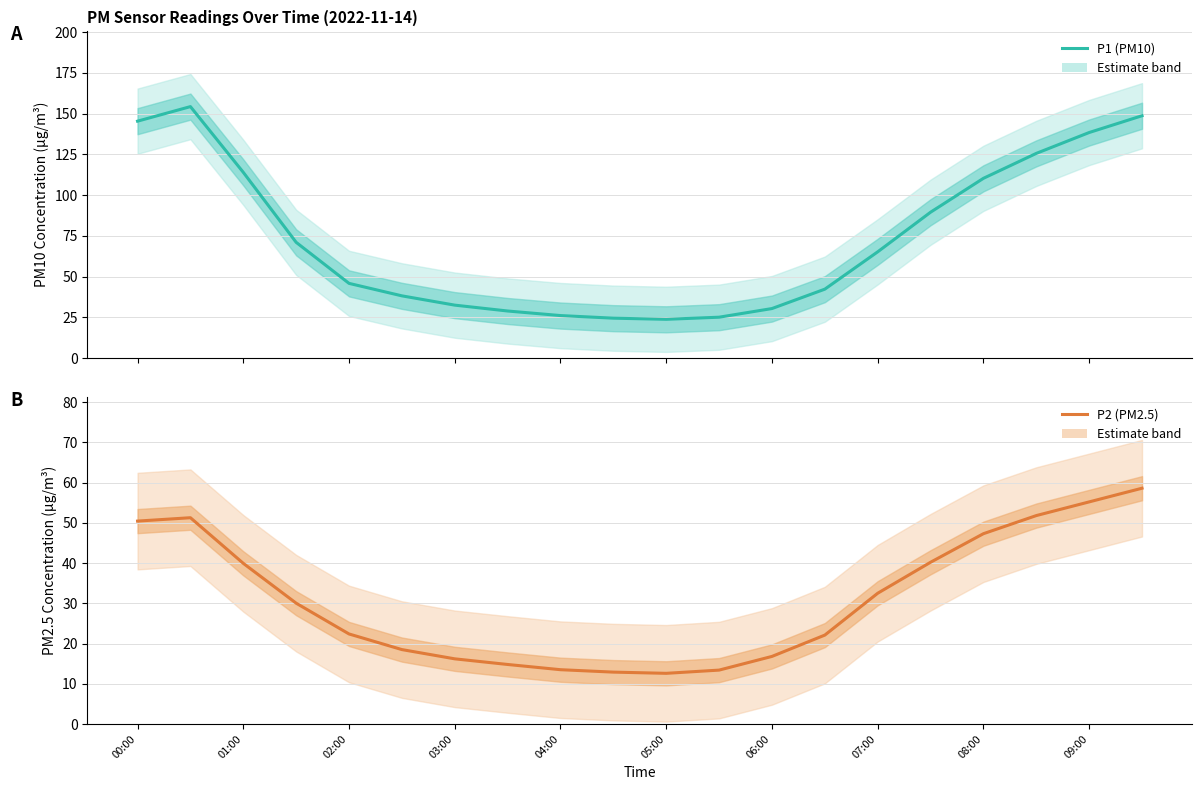

Count the number of data series in this chart.

2